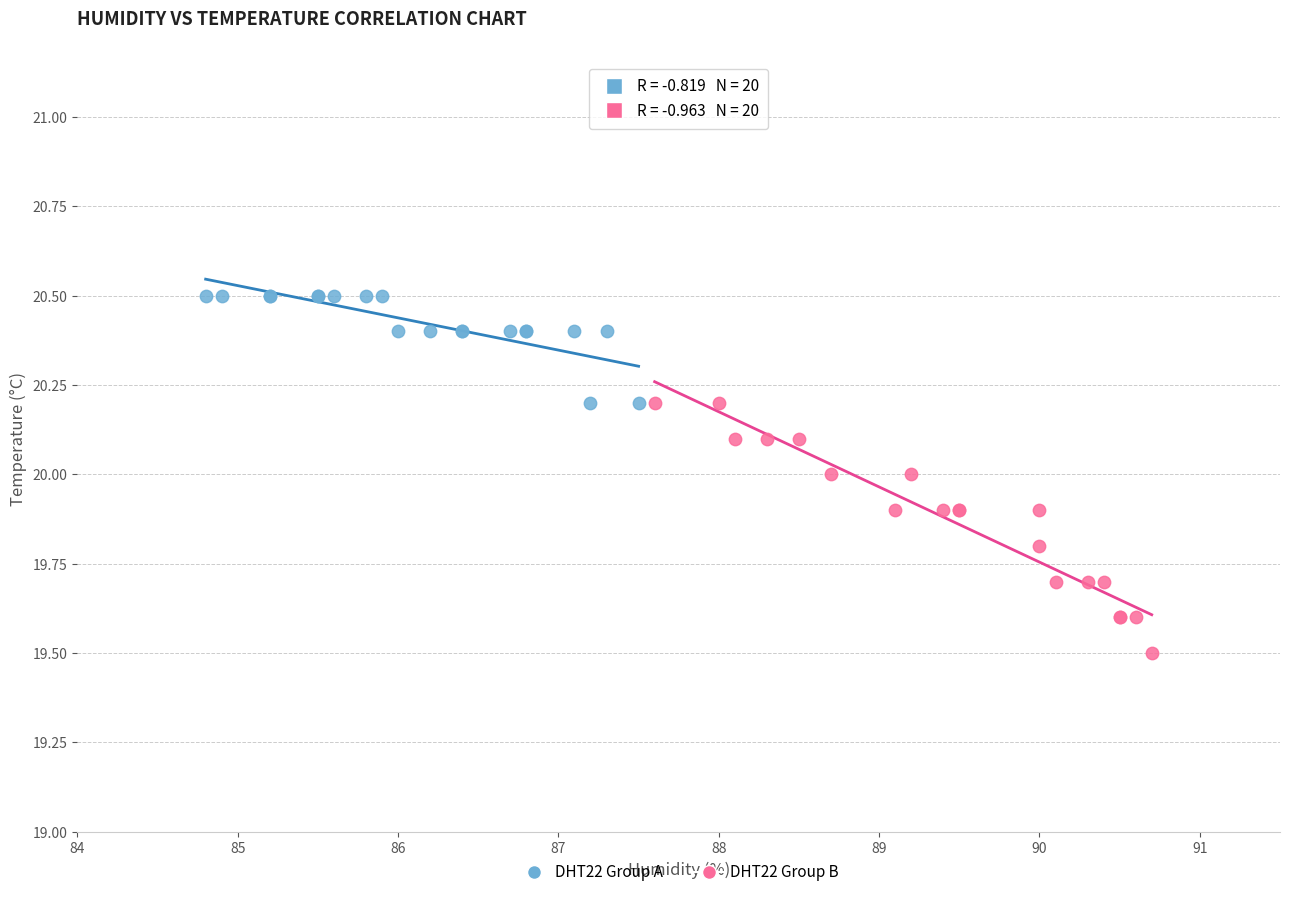

Which series contains the lowest Y value?

DHT22 Group B